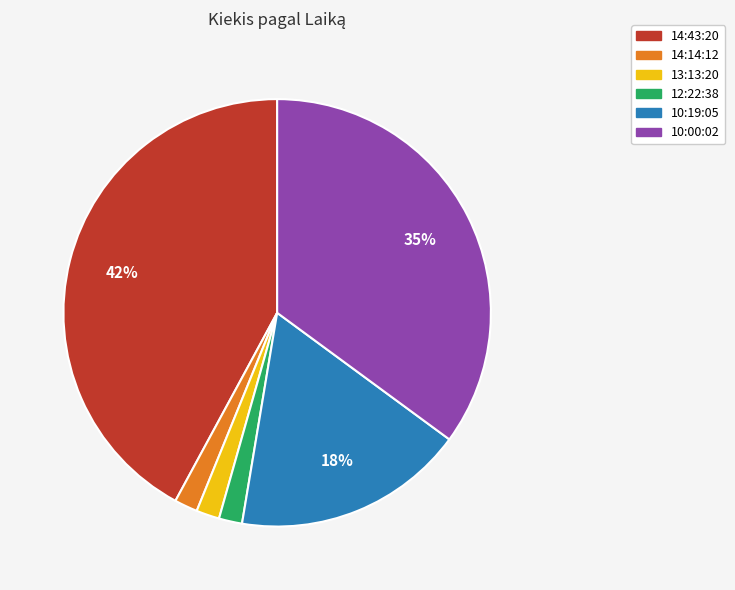

To the nearest percent, what percentage of the pie is 13:13:20?

2%